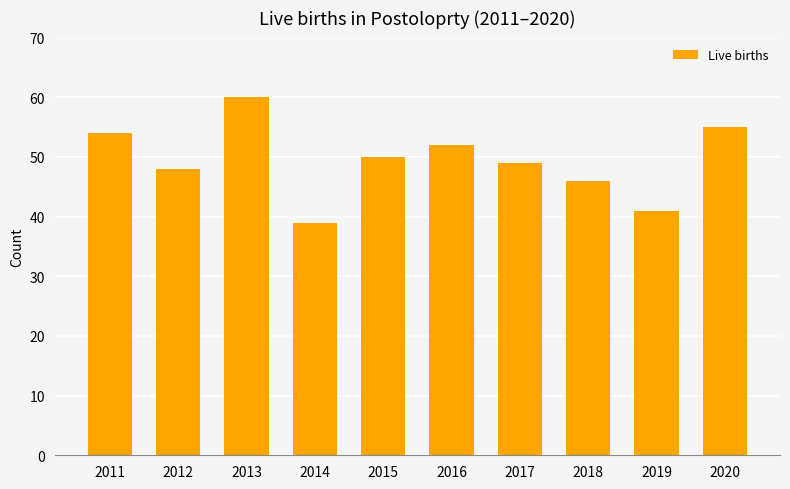

What is the difference between the second highest and second lowest values?

14